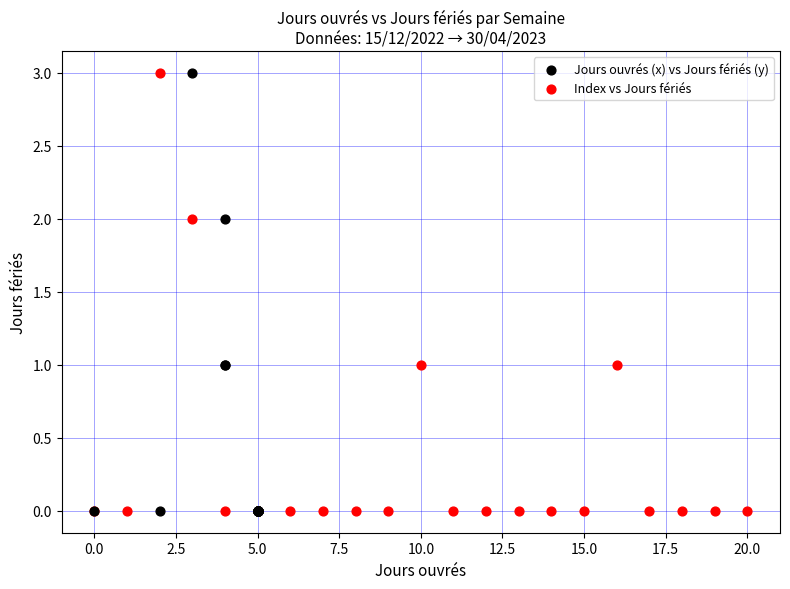

What are all the series names shown in the legend?

Jours ouvrés (x) vs Jours fériés (y), Index vs Jours fériés